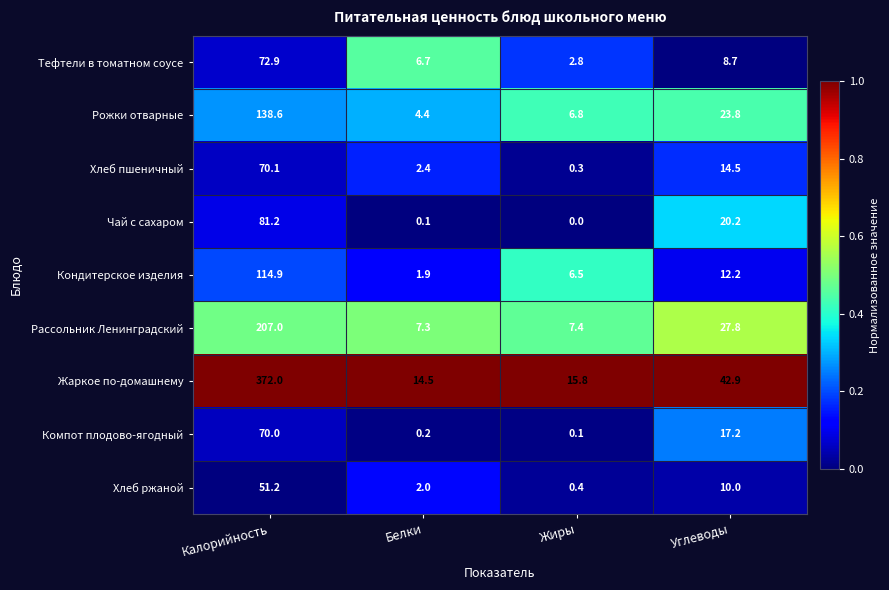

Between Калорийность and Углеводы, which series saw the biggest shift?

Жаркое по-домашнему